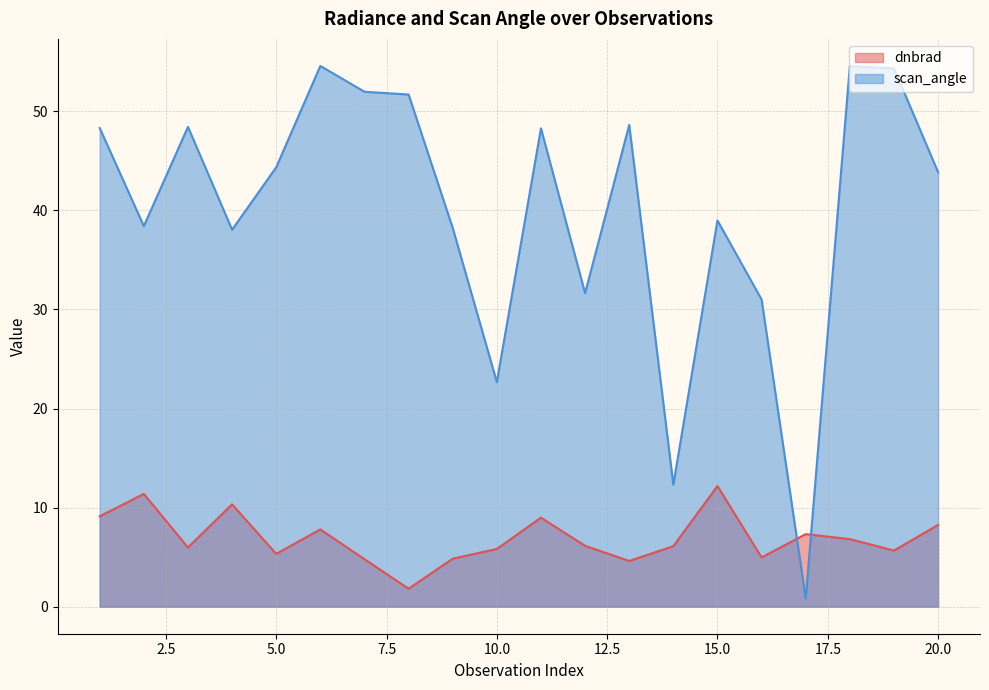

The scan_angle series shows 31.3 at 1. True or false?

False